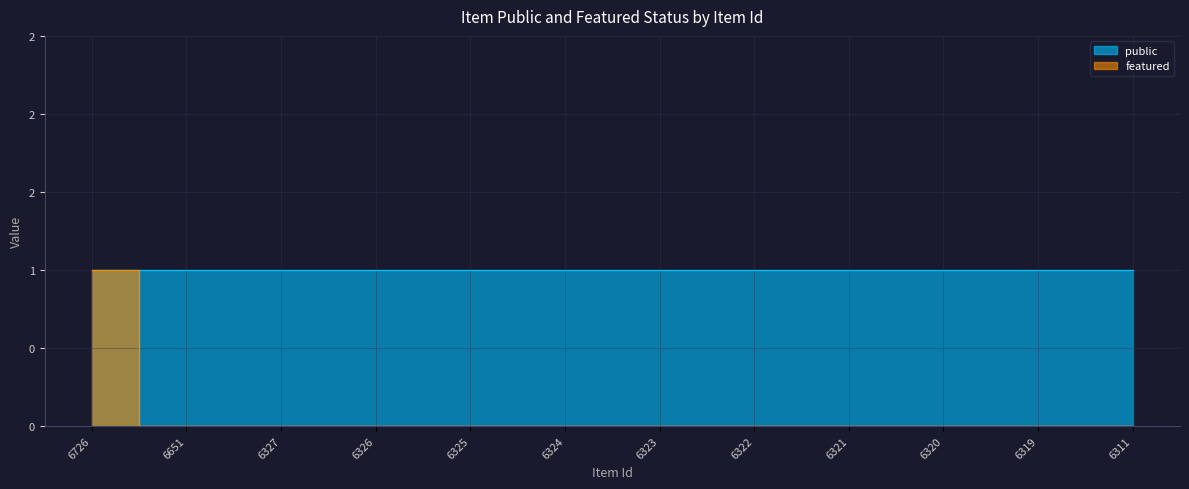

The public series shows 1 at 6326. True or false?

True